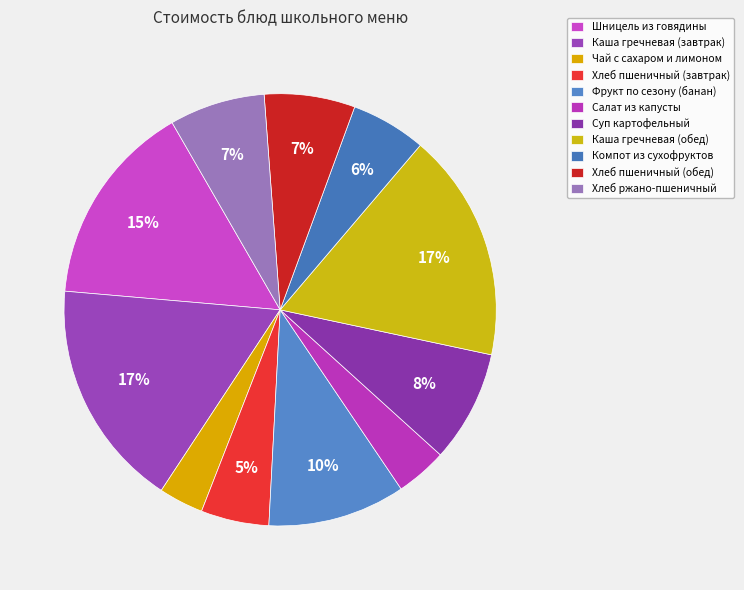

Rank the categories by value from lowest to highest.

Чай с сахаром и лимоном, Салат из капусты, Хлеб пшеничный (завтрак), Компот из сухофруктов, Хлеб пшеничный (обед), Хлеб ржано-пшеничный, Суп картофельный, Фрукт по сезону (банан), Шницель из говядины, Каша гречневая (завтрак), Каша гречневая (обед)